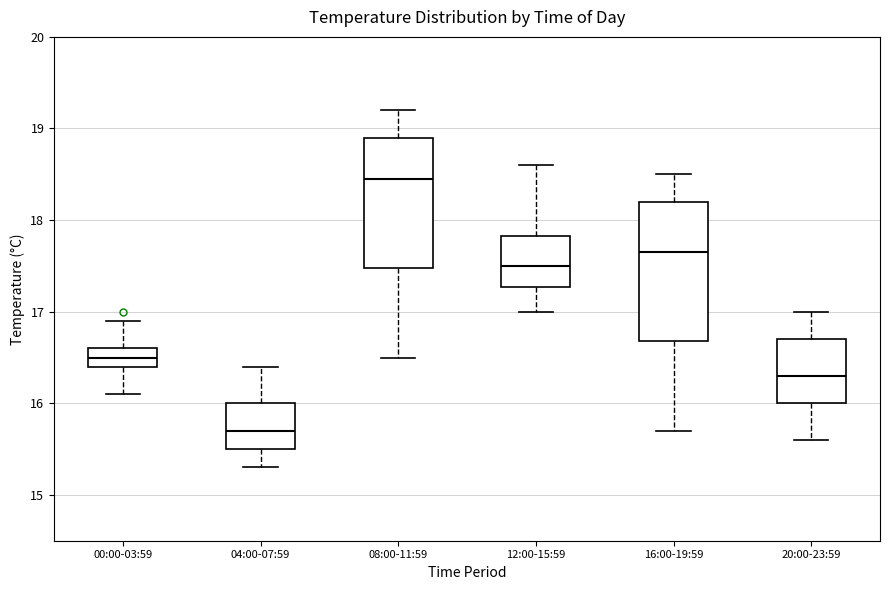

Which box's median line is the lowest?

04:00-07:59